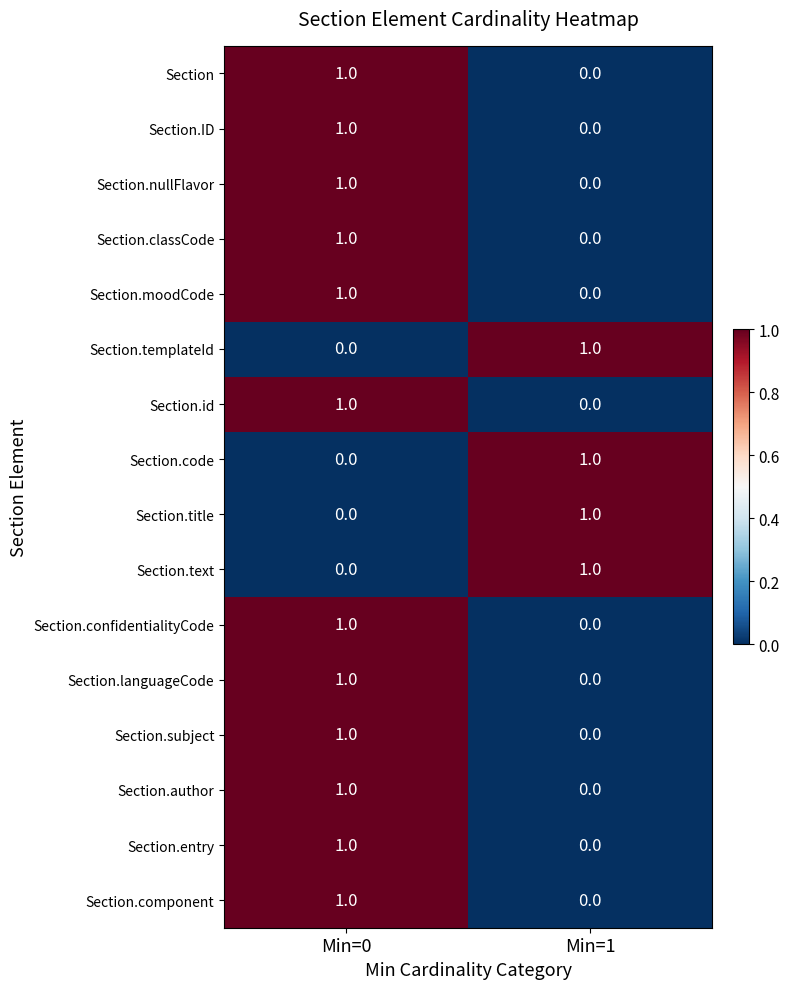

At which label is Section closest to 0?

Min=1